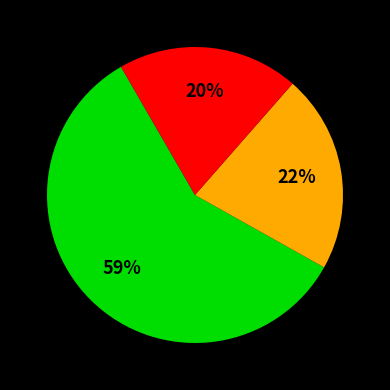

To the nearest percent, what is the difference between the largest and smallest slice percentages?

39%